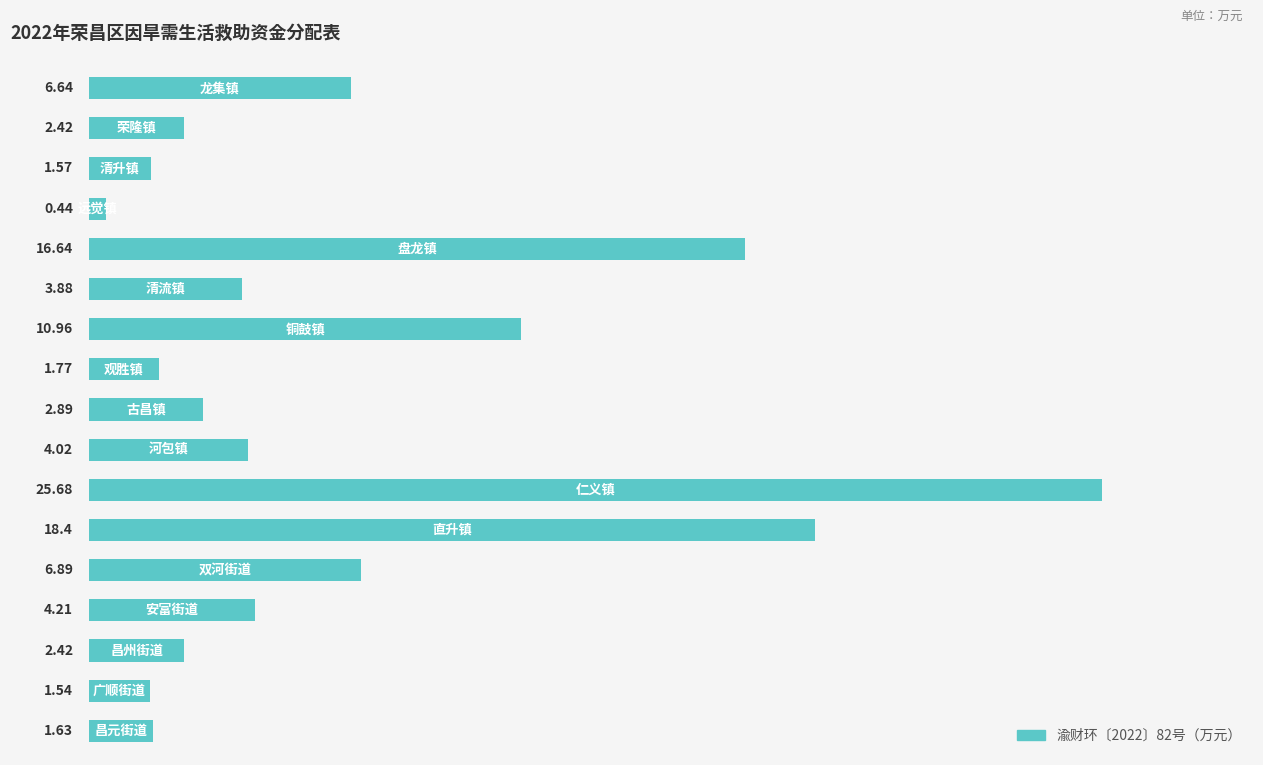

What is the difference between the second highest and second lowest values?

16.9